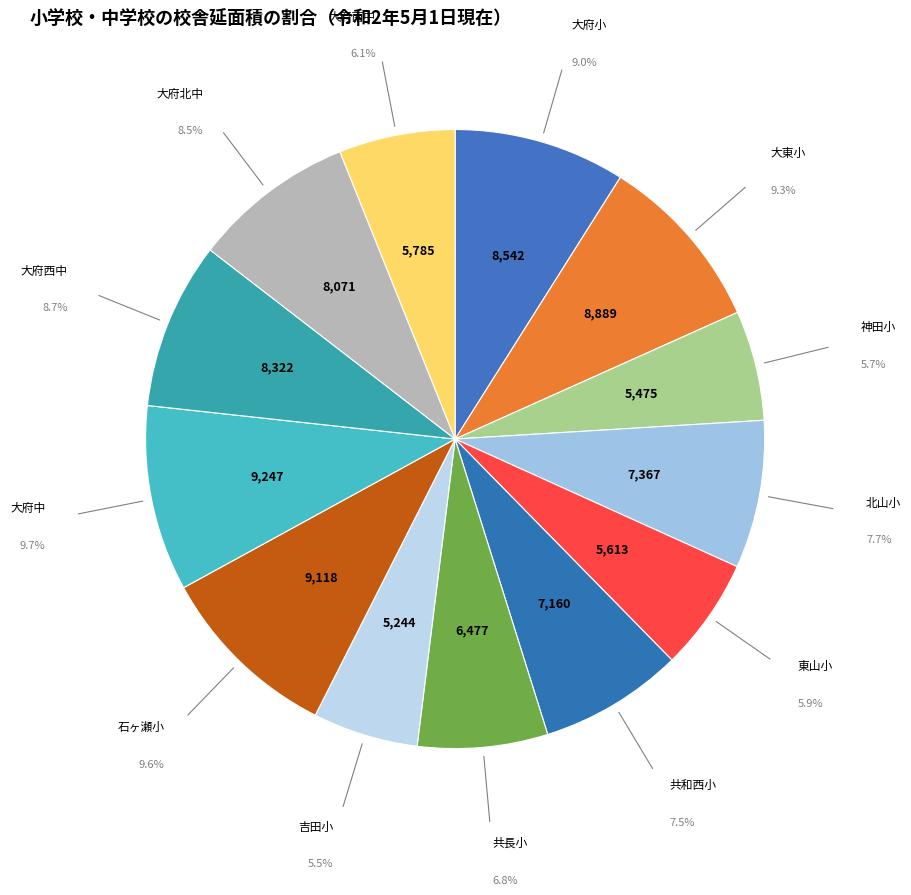

Is there a majority slice in this chart?

No